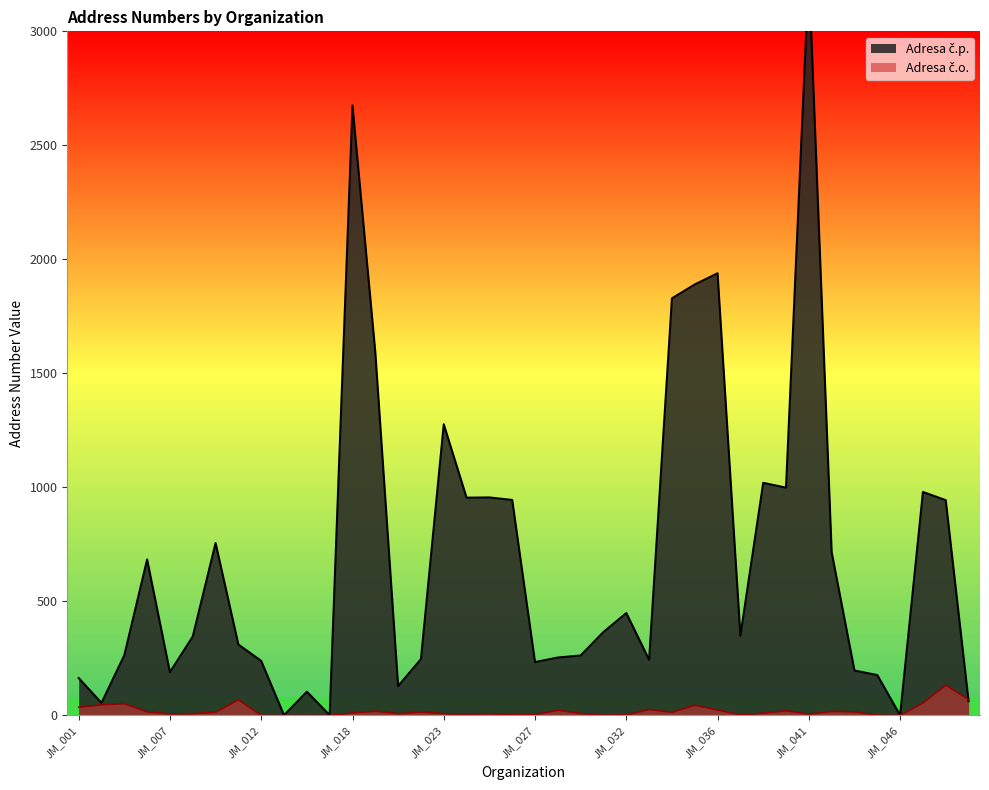

What is the difference between the maximum and second lowest values in the Adresa č.o. series?

133